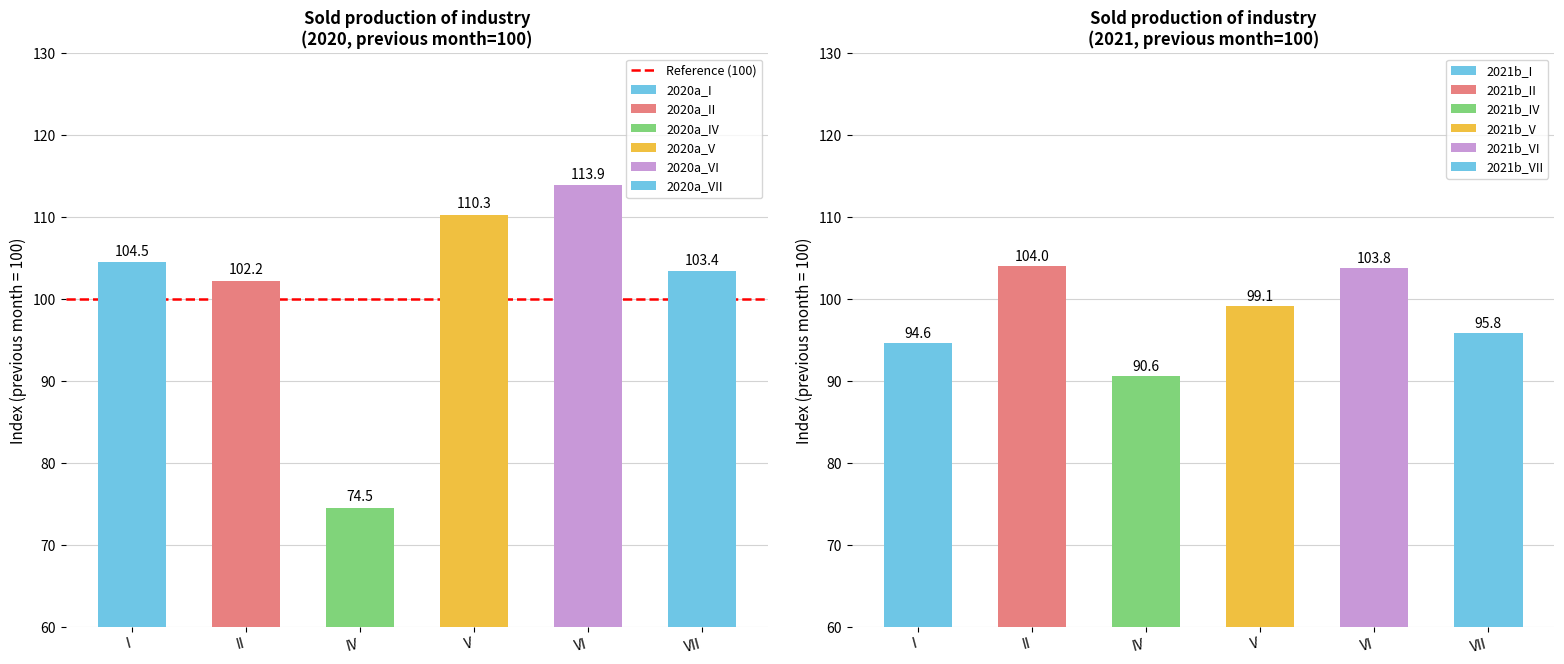

What is the difference between the maximum and second lowest values in the 2021b series?

9.4